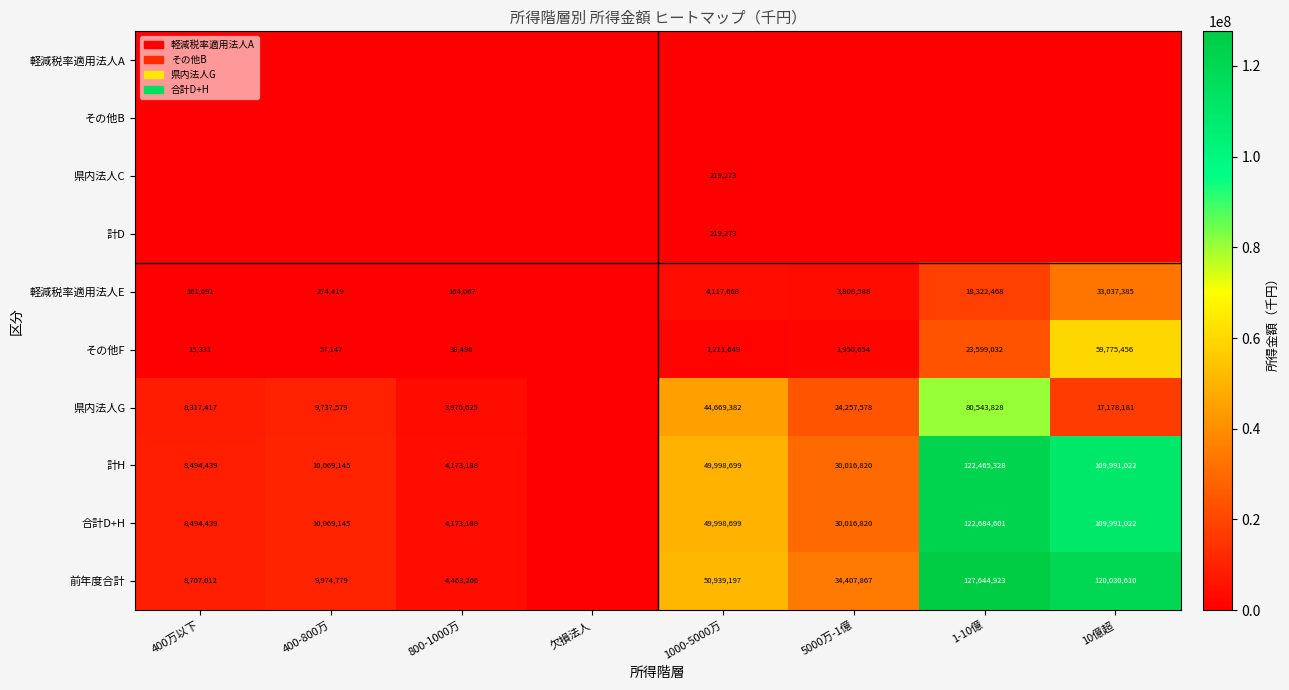

True or false: その他F has a value of 845848 at 5000万-1億.

False